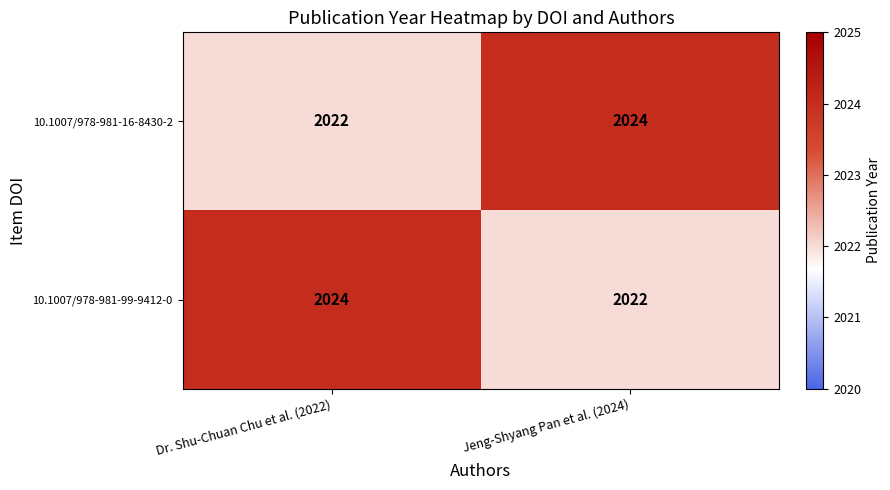

The 10.1007/978-981-16-8430-2 series shows 629 at Dr. Shu-Chuan Chu et al. (2022). True or false?

False